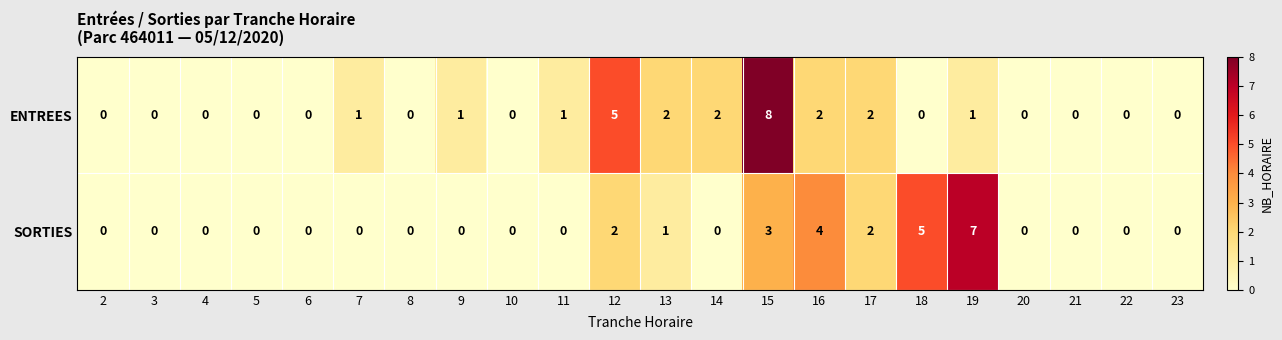

Rank the series by their average value, from highest to lowest.

ENTREES, SORTIES